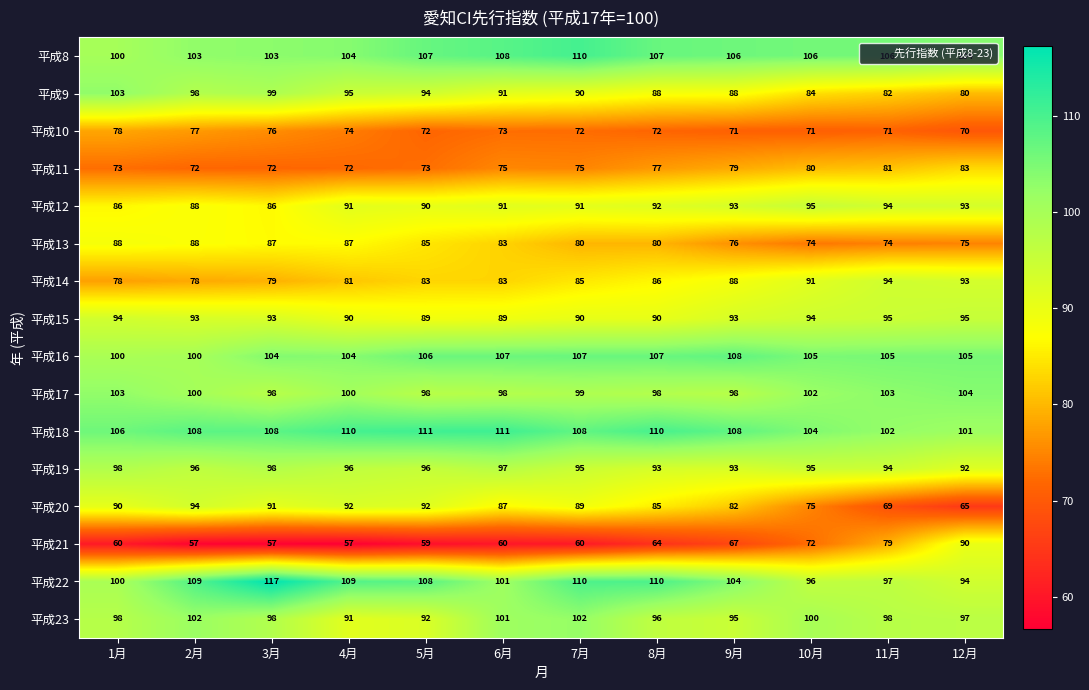

What is the greatest value displayed?

117